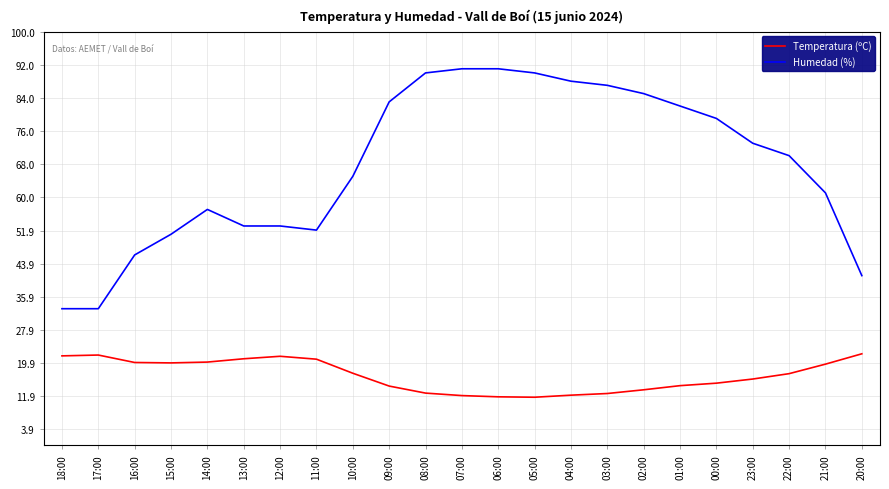

What is the difference between the maximum and minimum values in the Temperatura (ºC) series?

10.5